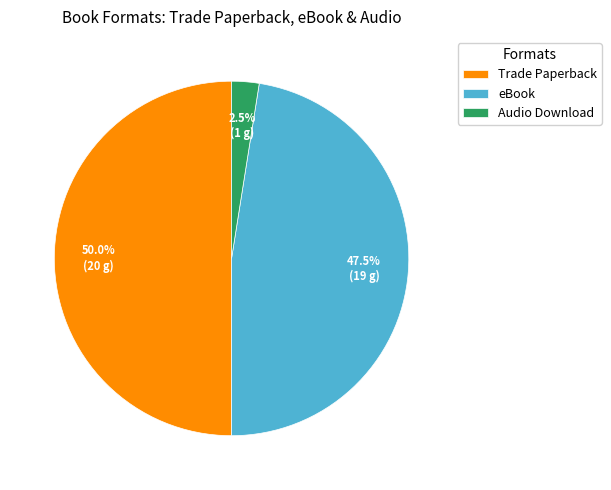

Does eBook account for over 50% of the chart?

No